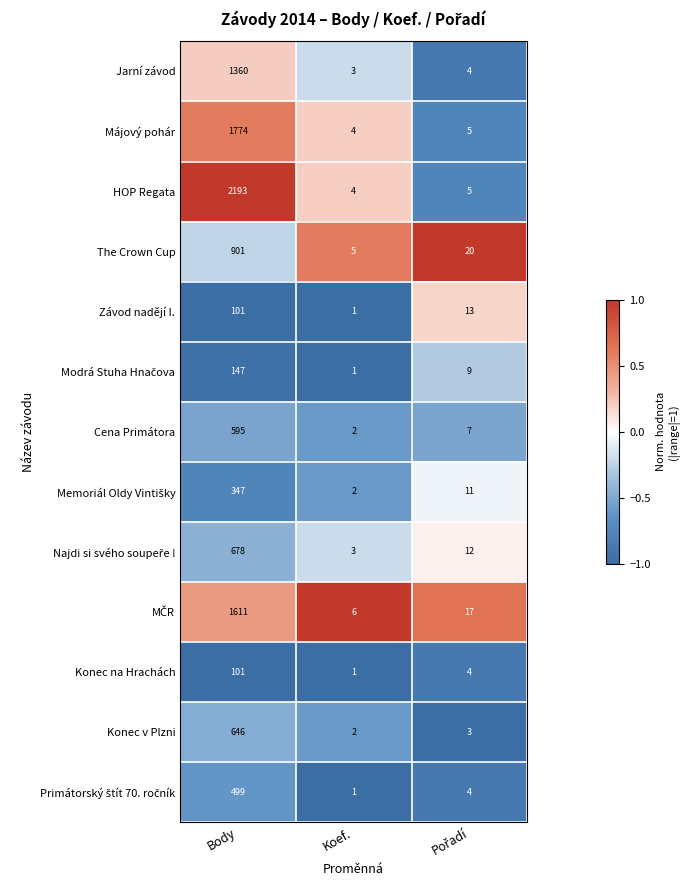

What is the difference between the highest and lowest values at Koef.?

5